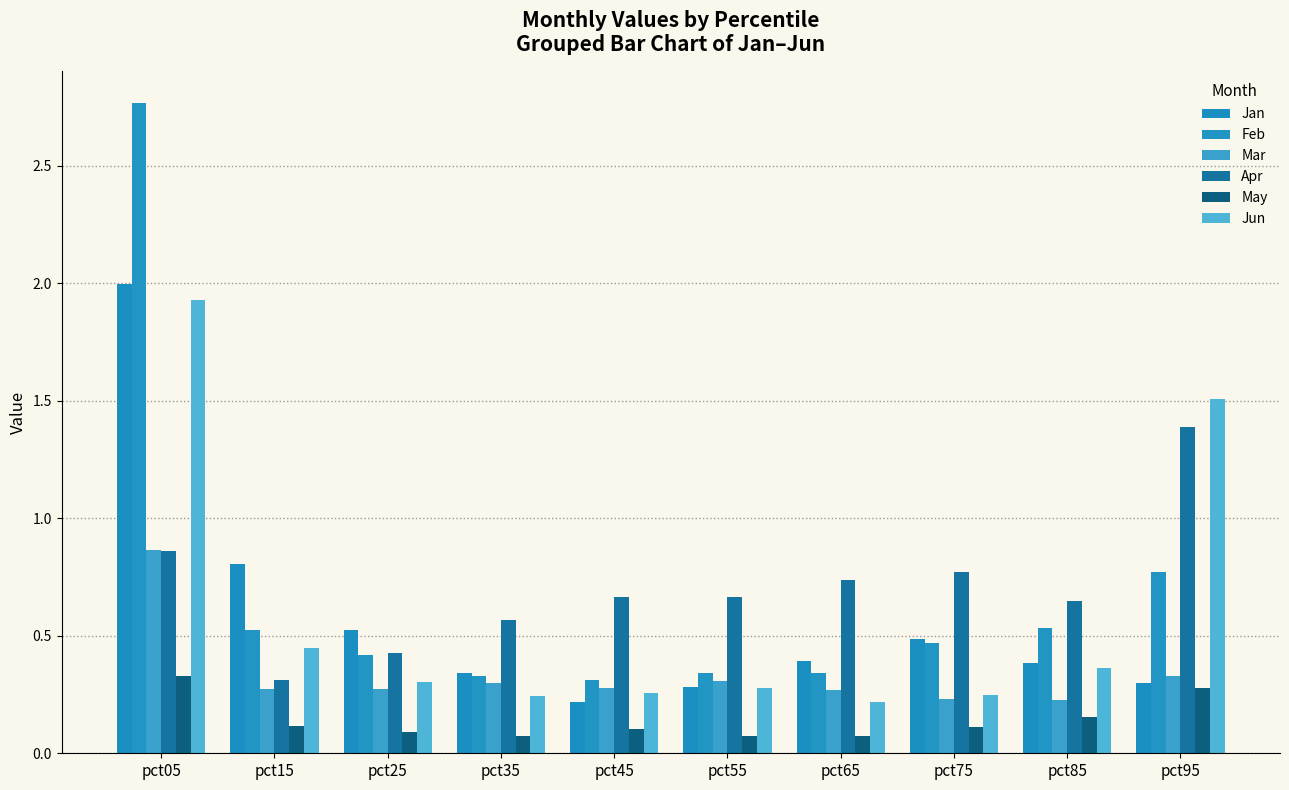

What is the maximum value for Mar?

0.9